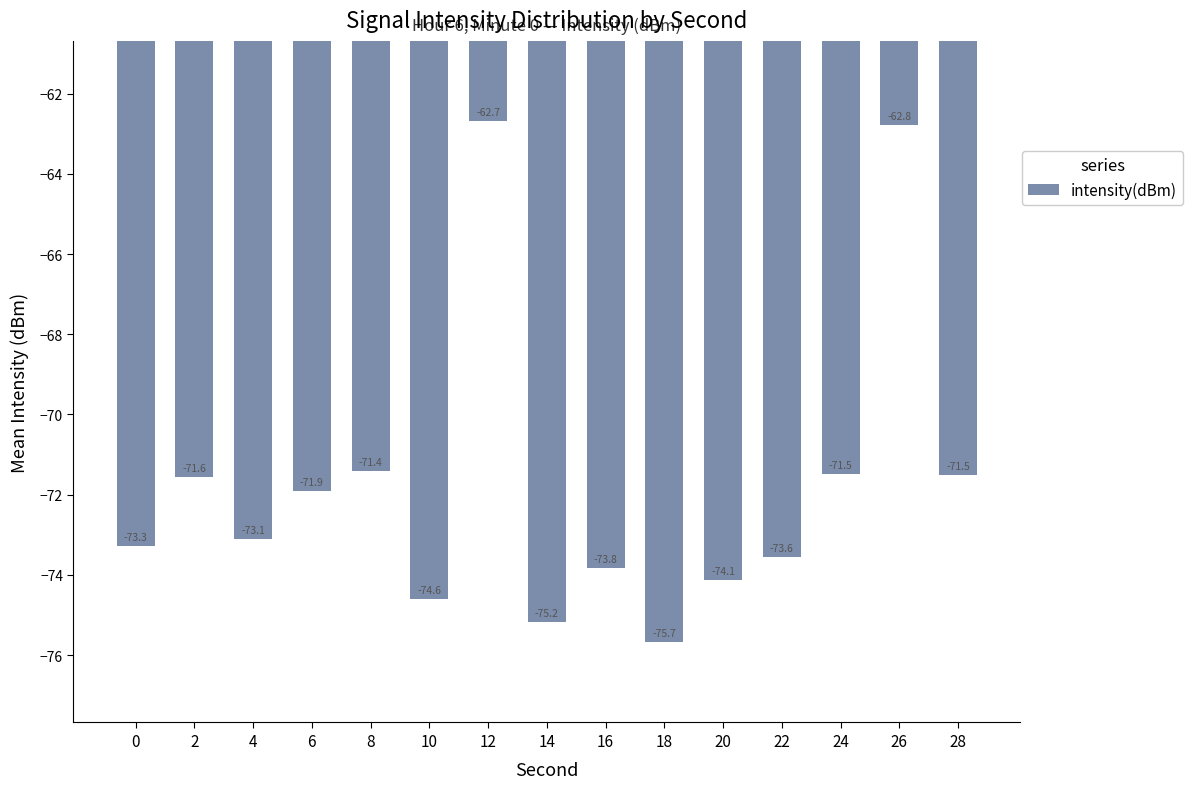

What is the difference between the maximum and minimum values?

13.0